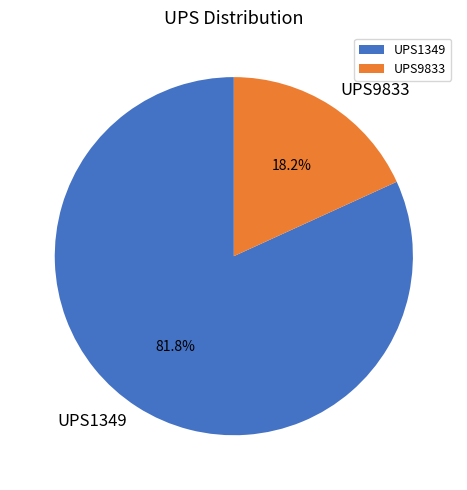

Which category has the biggest portion of the pie?

UPS1349